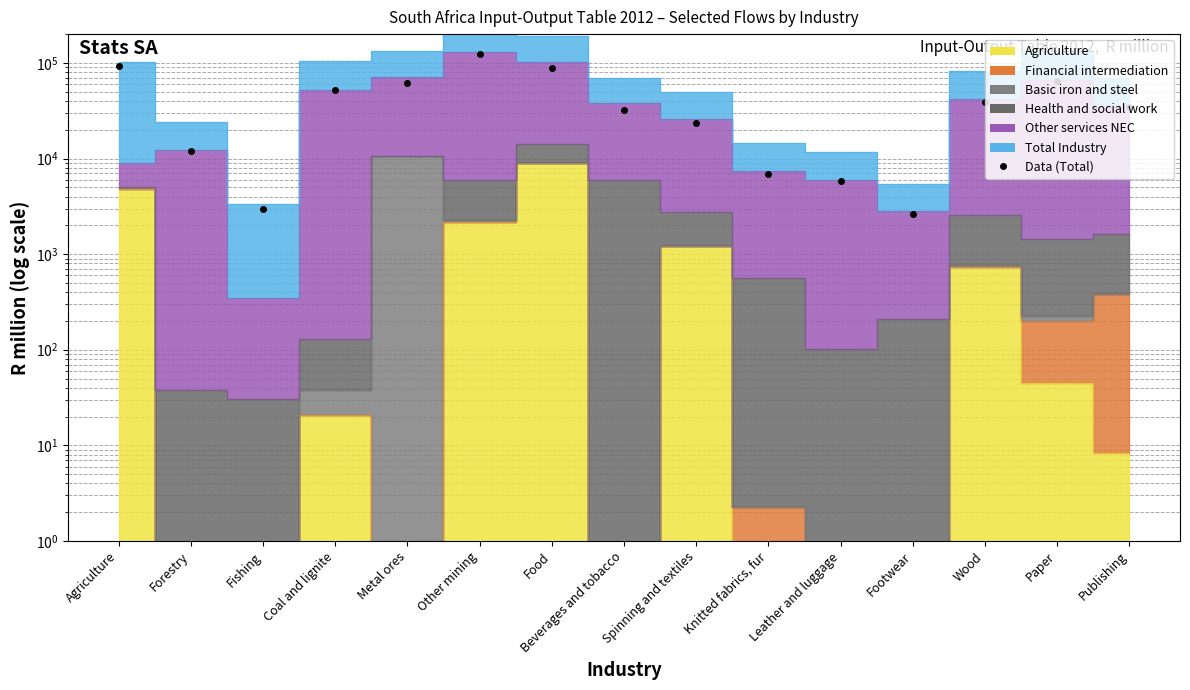

What value does the data have at Spinning and textiles?

23244.6